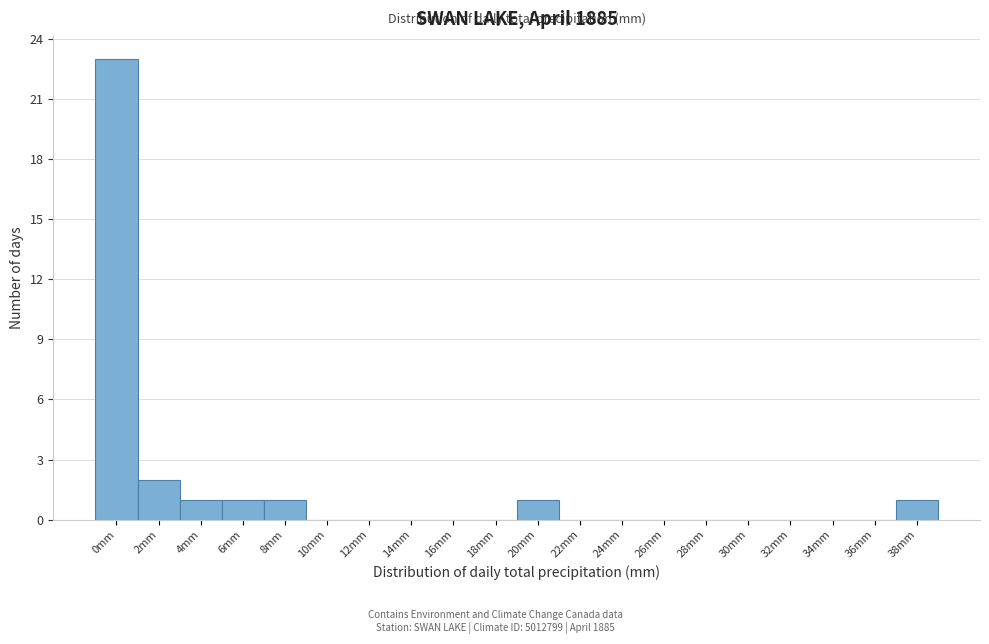

Reading left to right, what are all the values shown in this chart?

0mm=23	2mm=2	4mm=1	6mm=1	8mm=1	10mm=0	12mm=0	14mm=0	16mm=0	18mm=0	20mm=1	22mm=0	24mm=0	26mm=0	28mm=0	30mm=0	32mm=0	34mm=0	36mm=0	38mm=1